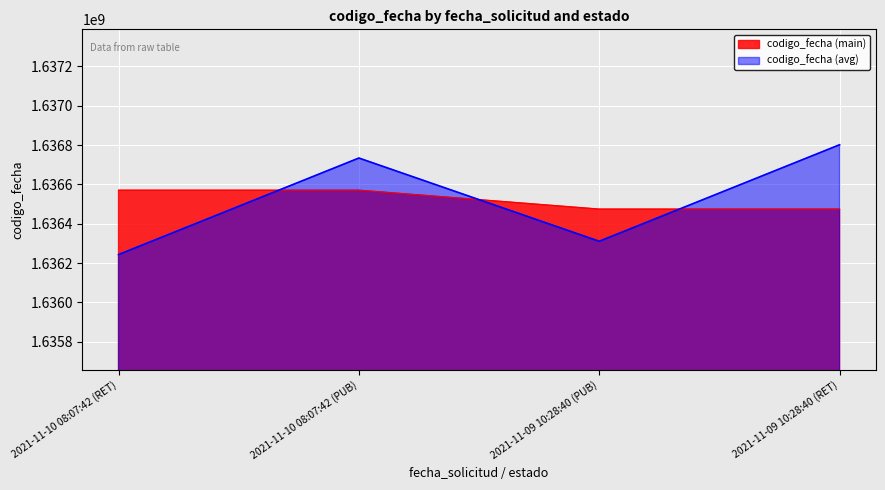

Approximately how many times larger is the value at 2021-11-10 08:07:42 (PUB) compared to 2021-11-09 10:28:40 (RET)?

1.0